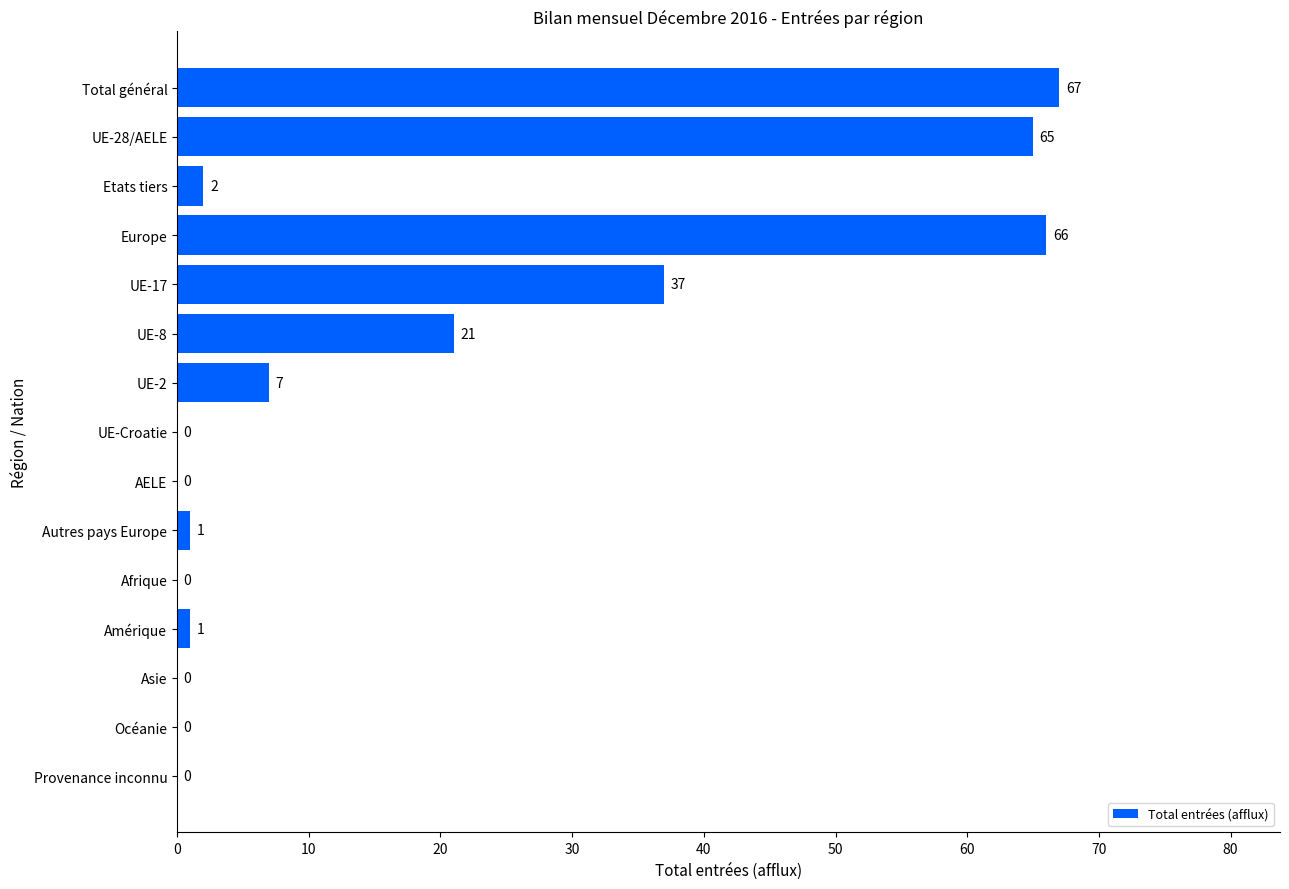

What is the greatest value displayed?

67